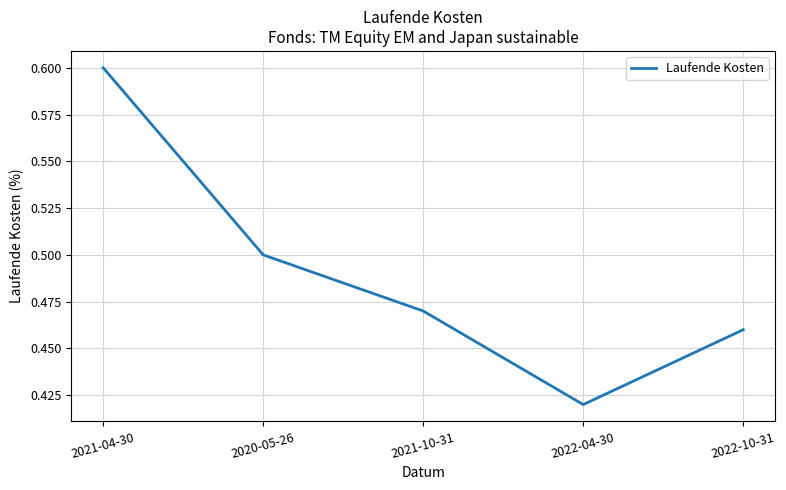

At which category does the chart reach its peak across all series?

2021-04-30